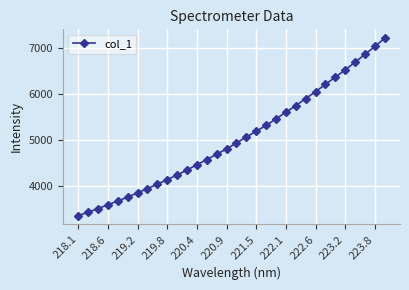

What is the average value?

5016.1